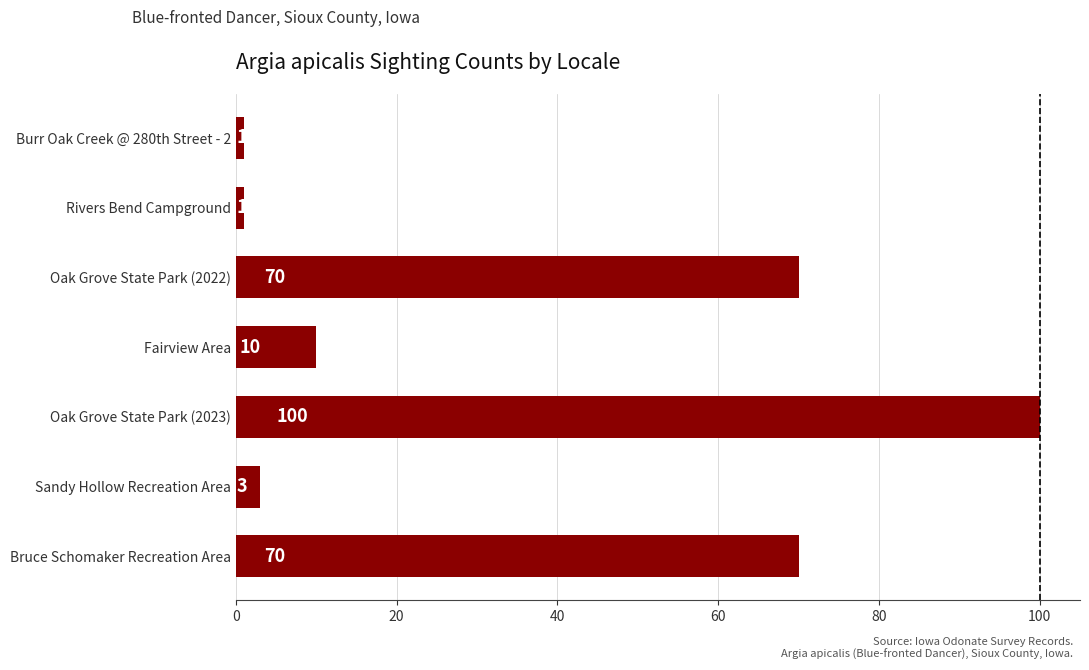

Between Sandy Hollow Recreation Area and Rivers Bend Campground, which is larger?

Sandy Hollow Recreation Area